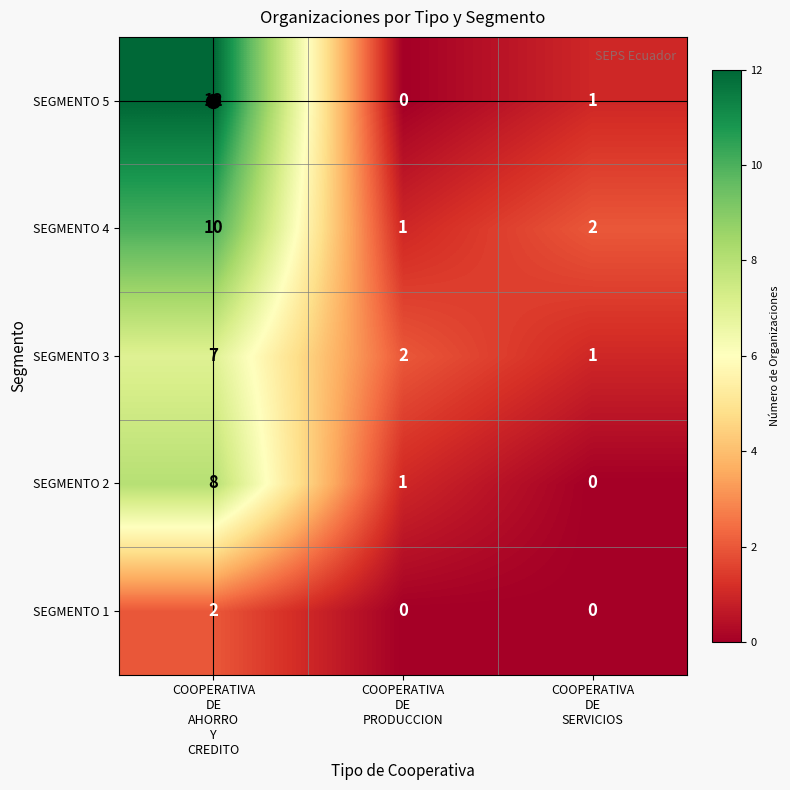

What is the difference between the maximum and minimum values in the SEGMENTO 5 series?

12